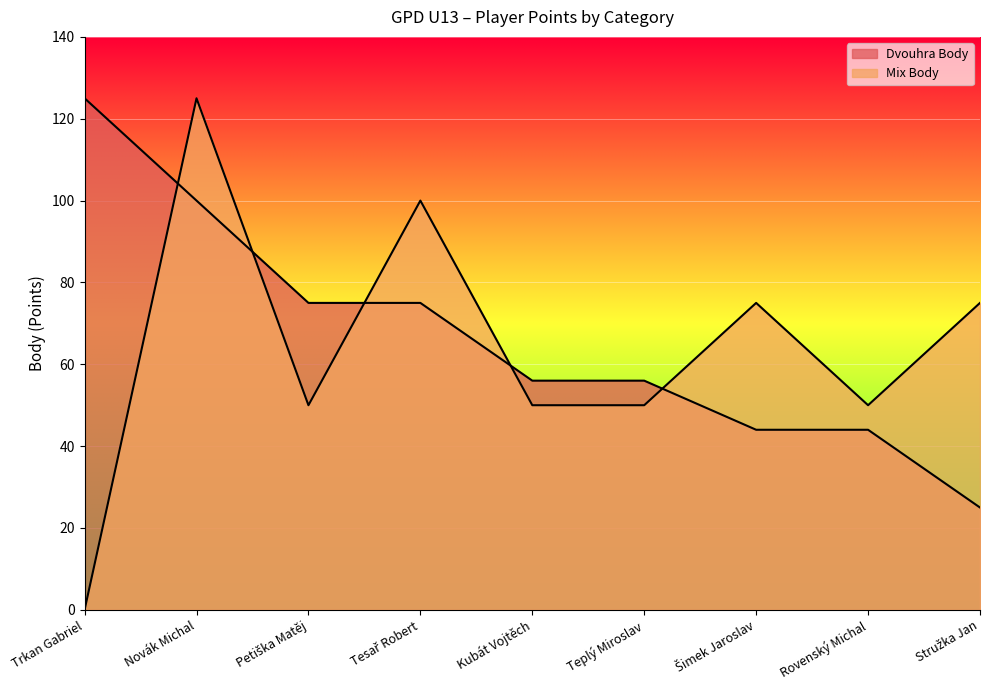

At which category does the chart reach its minimum across all series?

Trkan Gabriel